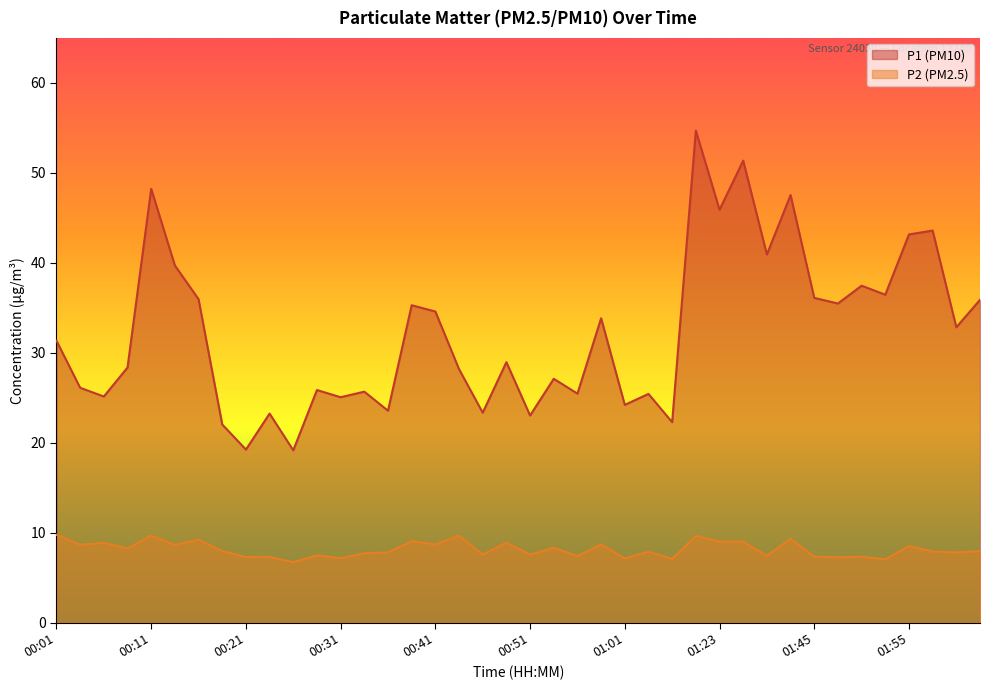

What is the value of the P2 point at the 31st from the left?

7.4